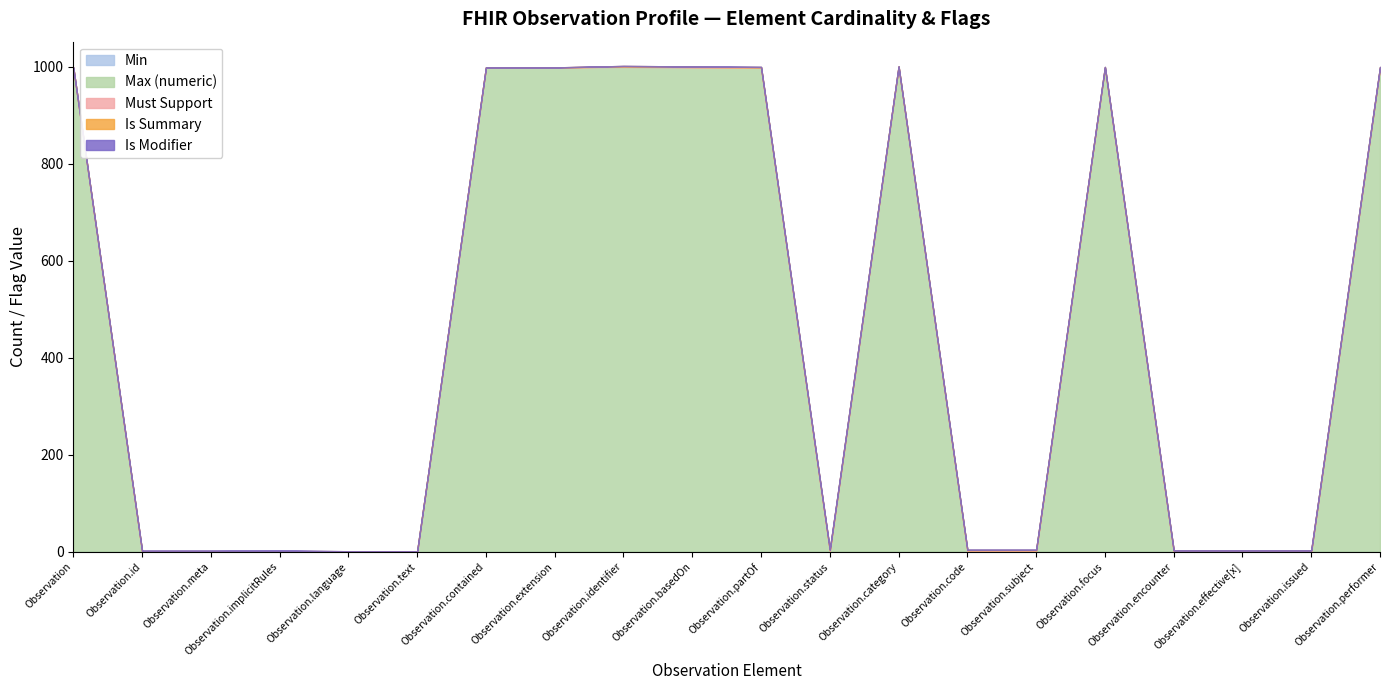

Is the value of Is Modifier at Observation.basedOn greater than the value of Must Support at Observation.text?

No